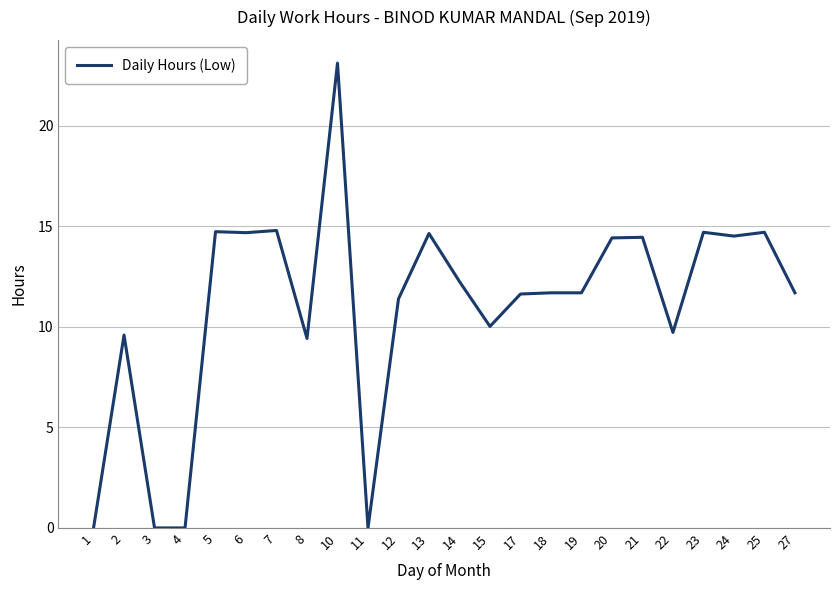

True or false: the data has more than 1 interior local peaks.

True